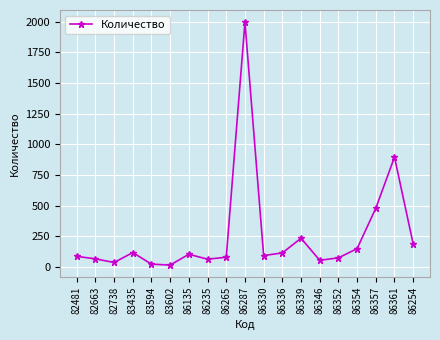

The chart shows a value of 116.0 at 83435. True or false?

True